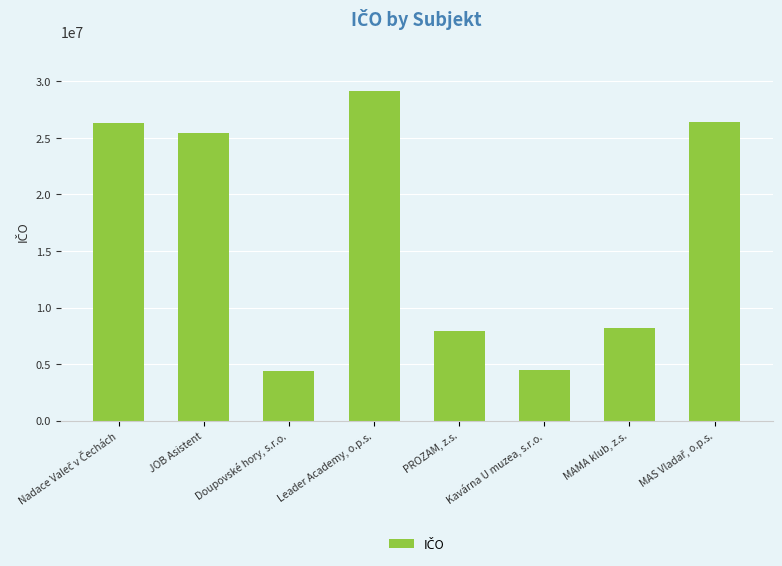

What is the approximate value at Kavárna U muzea, s.r.o.?

4457714